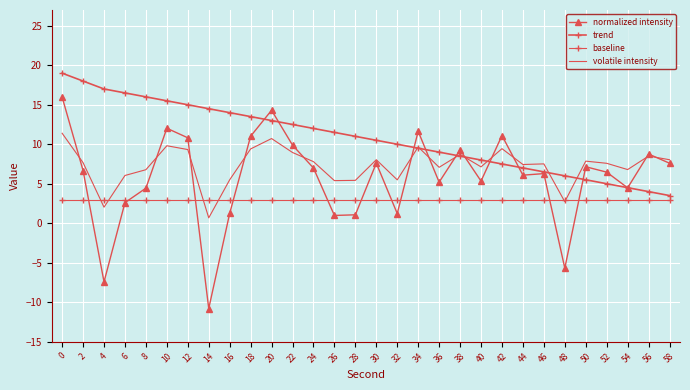

What is the spread (max minus min) of values at 20?

11.3